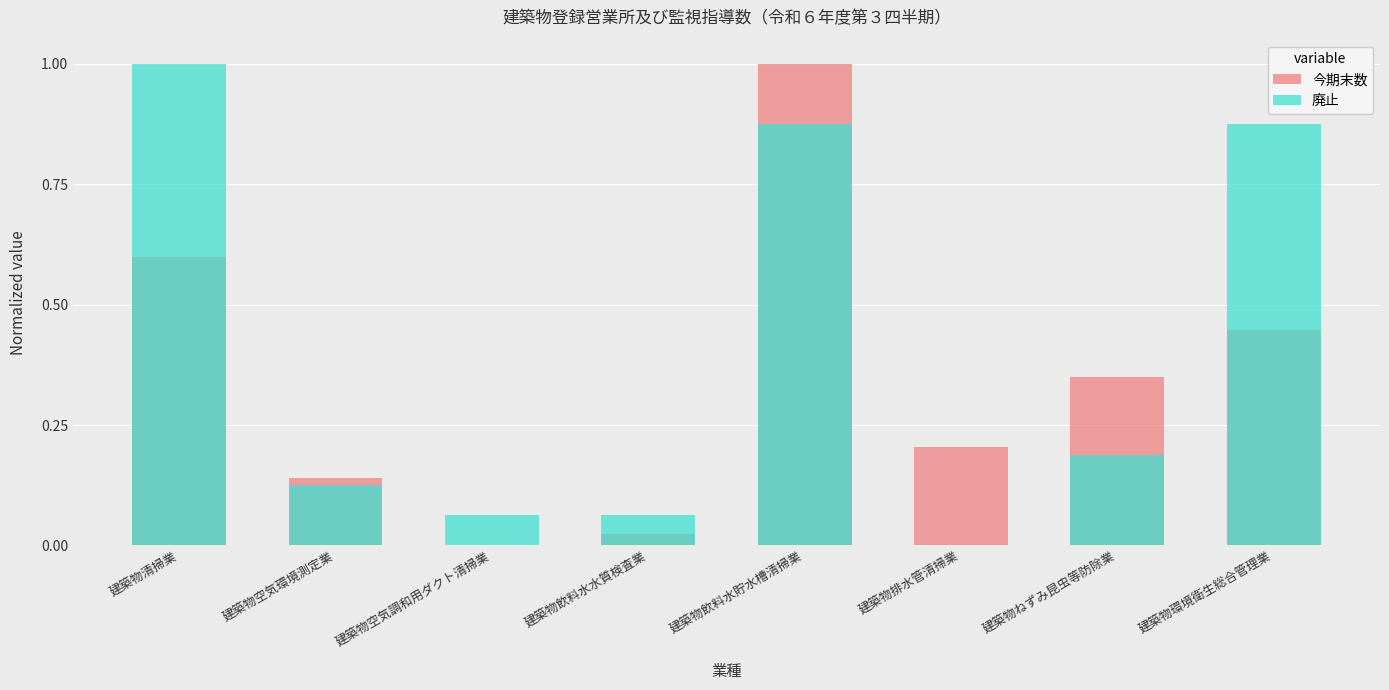

What are all the series names shown in the legend?

今期末数, 廃止